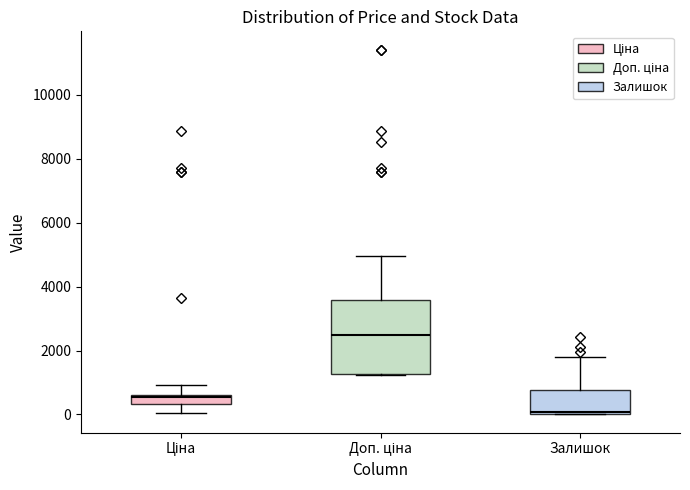

Where is the upper edge of the box for Доп. ціна on the y-axis? The values are not printed on the chart, so give them approximately, as read against the axis.

3600